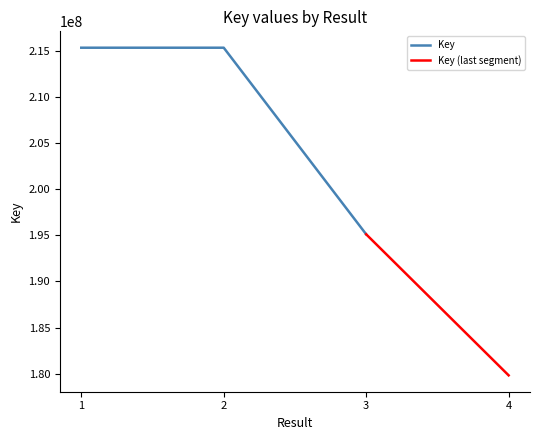

The chart shows a value of 294479162 at 3. True or false?

False